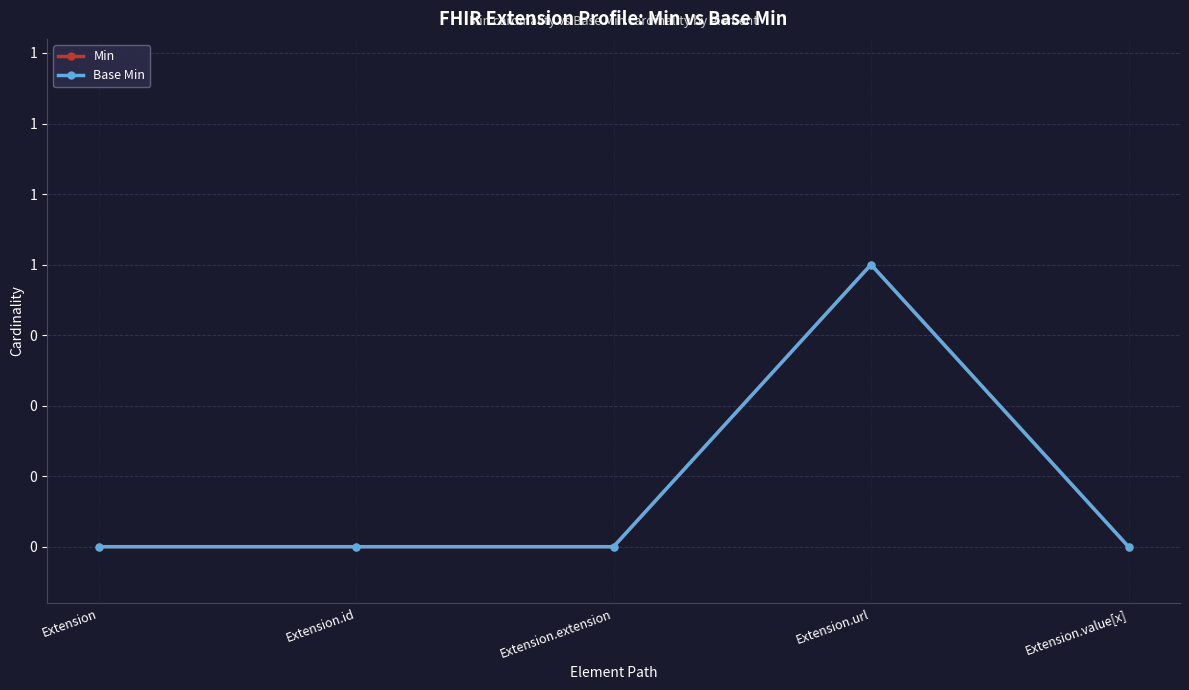

Does the chart have visible grid lines?

Yes